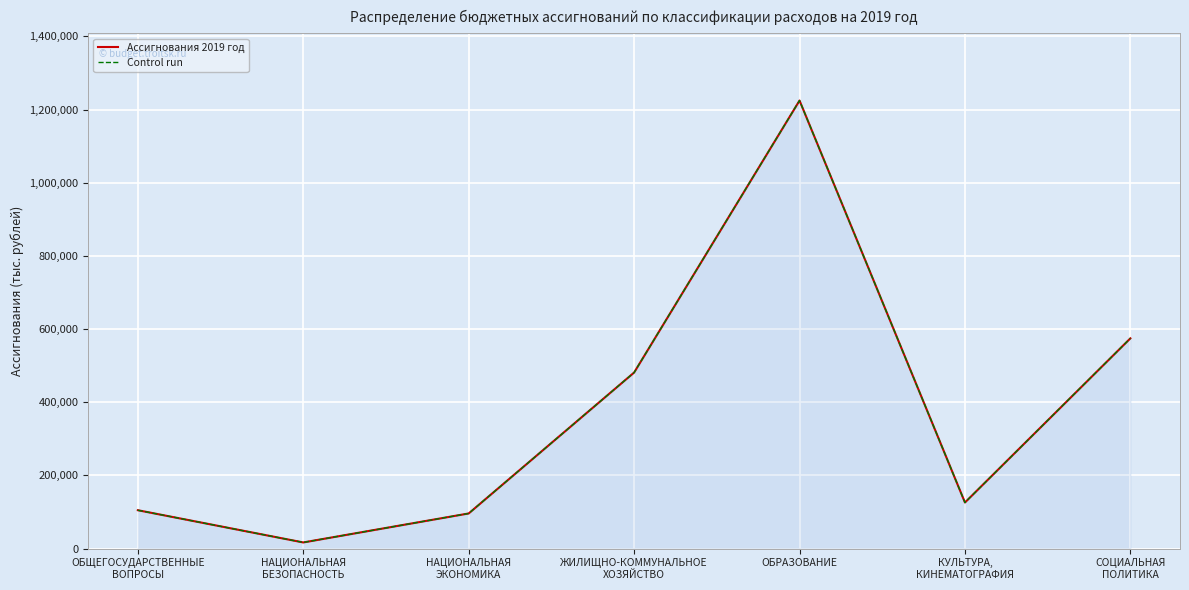

Which series changed the most between ОБРАЗОВАНИЕ and СОЦИАЛЬНАЯ
ПОЛИТИКА?

Ассигнования 2019 год